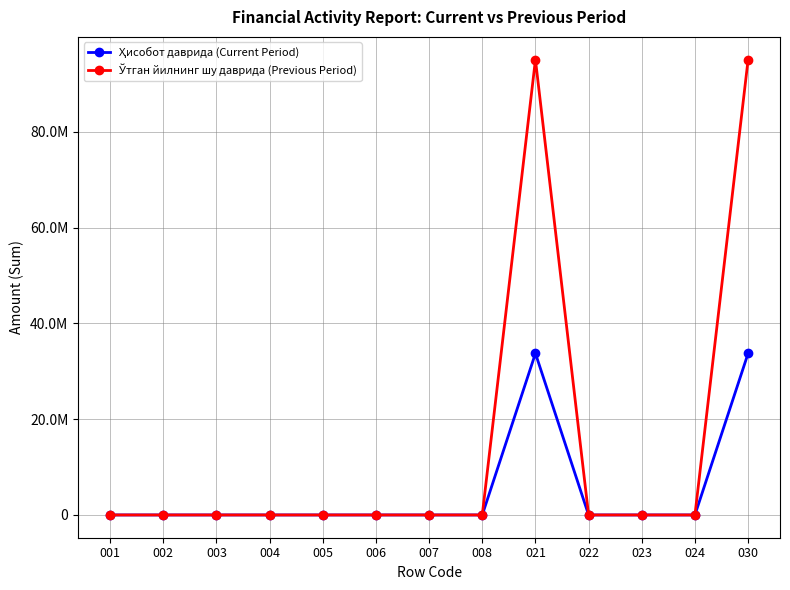

True or false: Ўтган йилнинг шу даврида (Previous Period) and Ҳисобот даврида (Current Period) cross at least once.

False